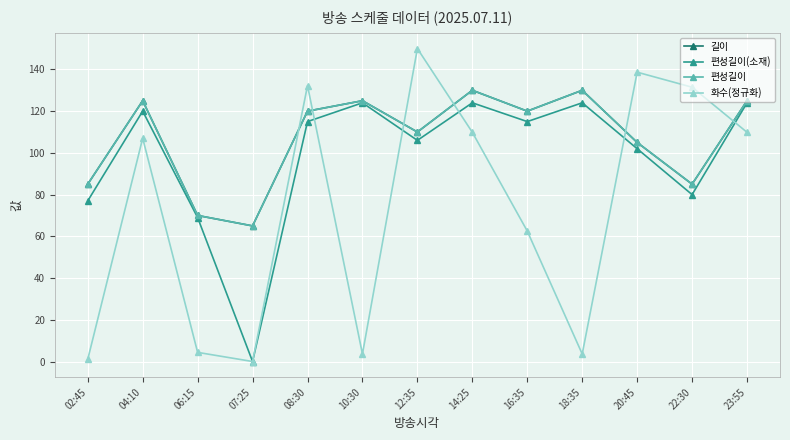

What is the difference between the maximum and minimum values in the 편성길이 series?

65.0